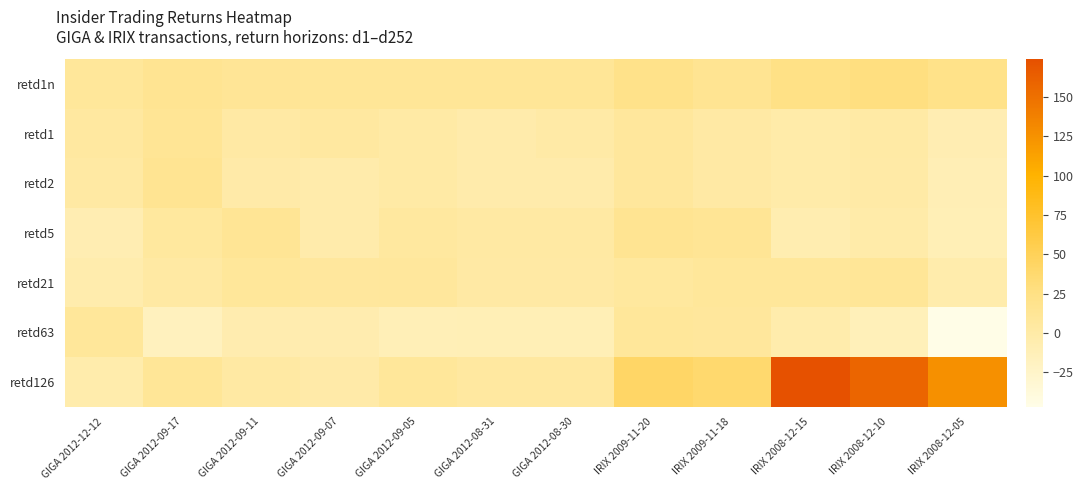

Which series has the largest total across all categories?

retd126